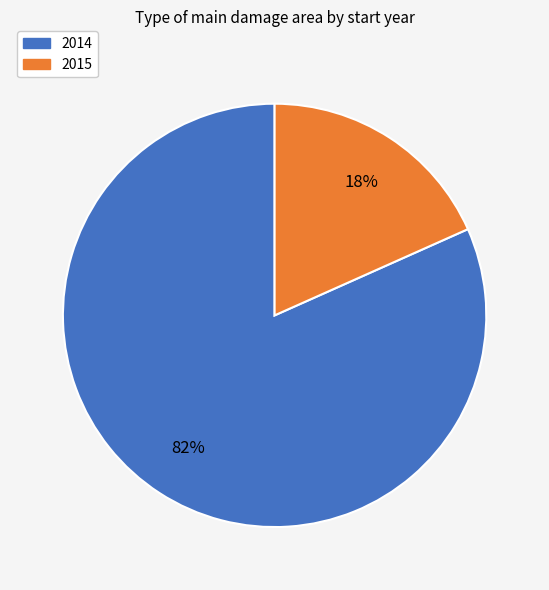

Is there any slice that represents more than half of the pie?

Yes